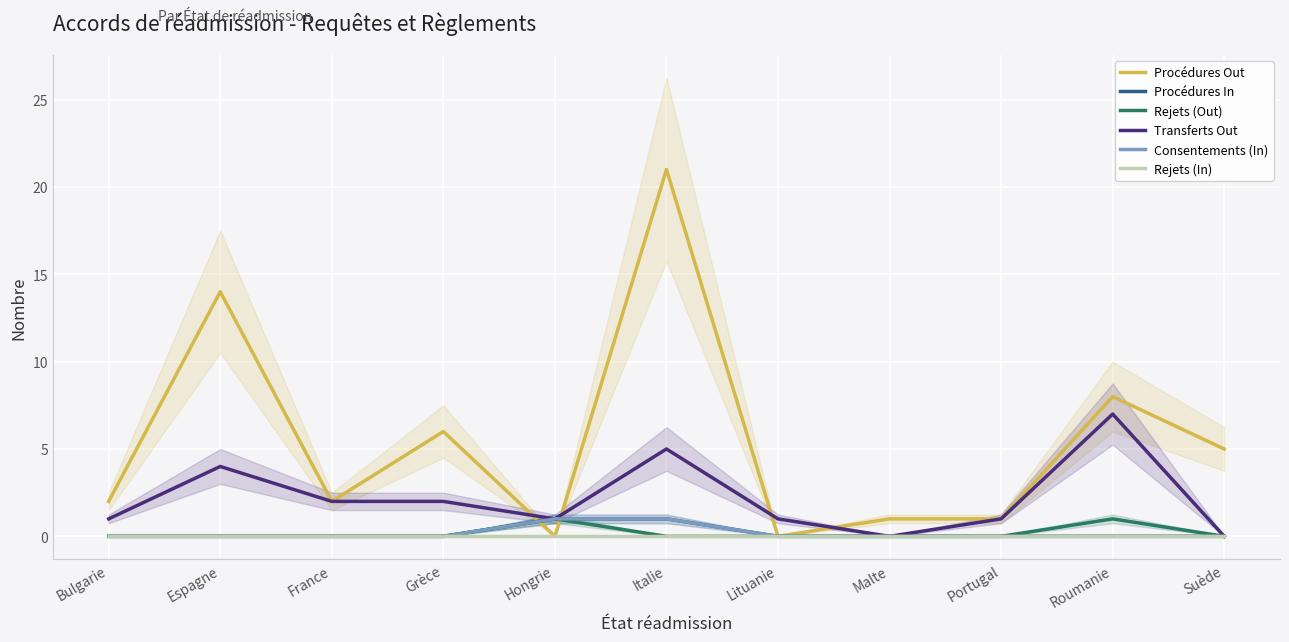

True or false: Transferts Out and Rejets (In) cross at least once.

False